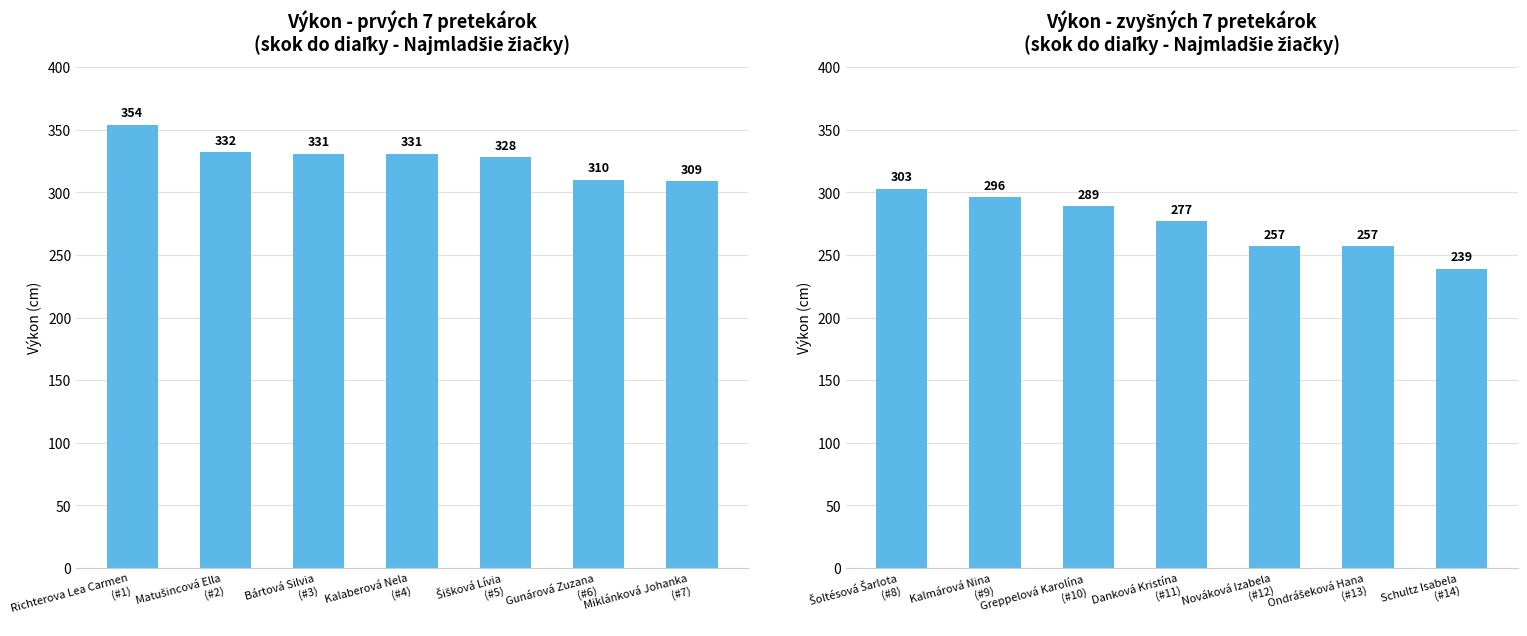

True or false: the data shows 437 at Greppelová Karolína (#10).

False